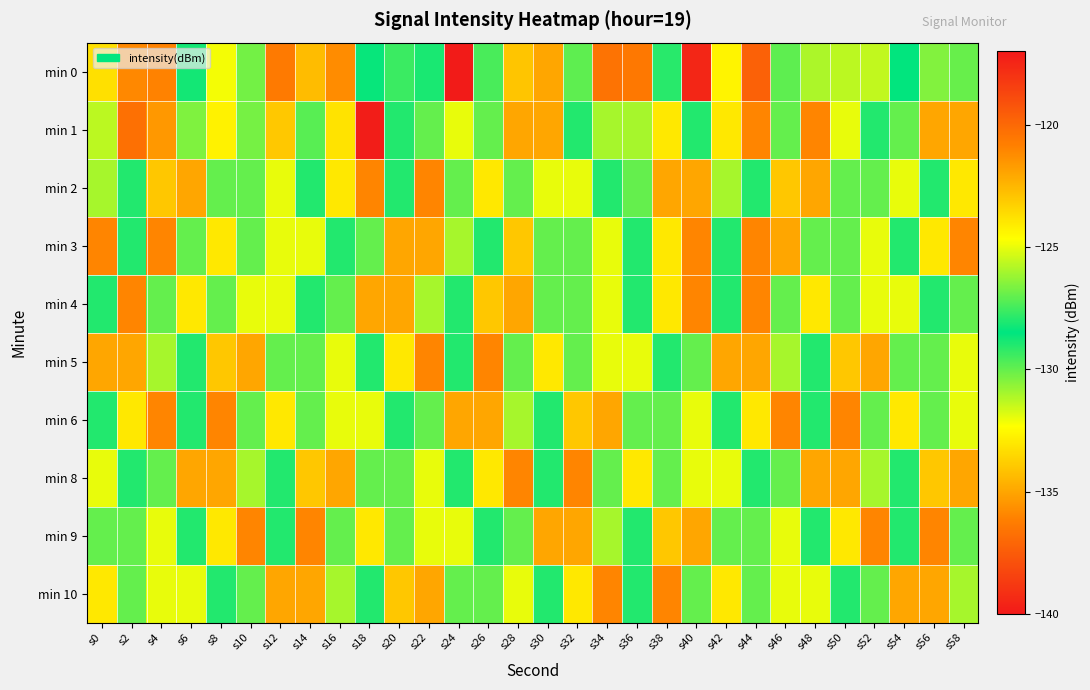

Rank the series by their maximum value, from highest to lowest.

min 0, min 1, min 2, min 3, min 4, min 5, min 6, min 8, min 9, min 10